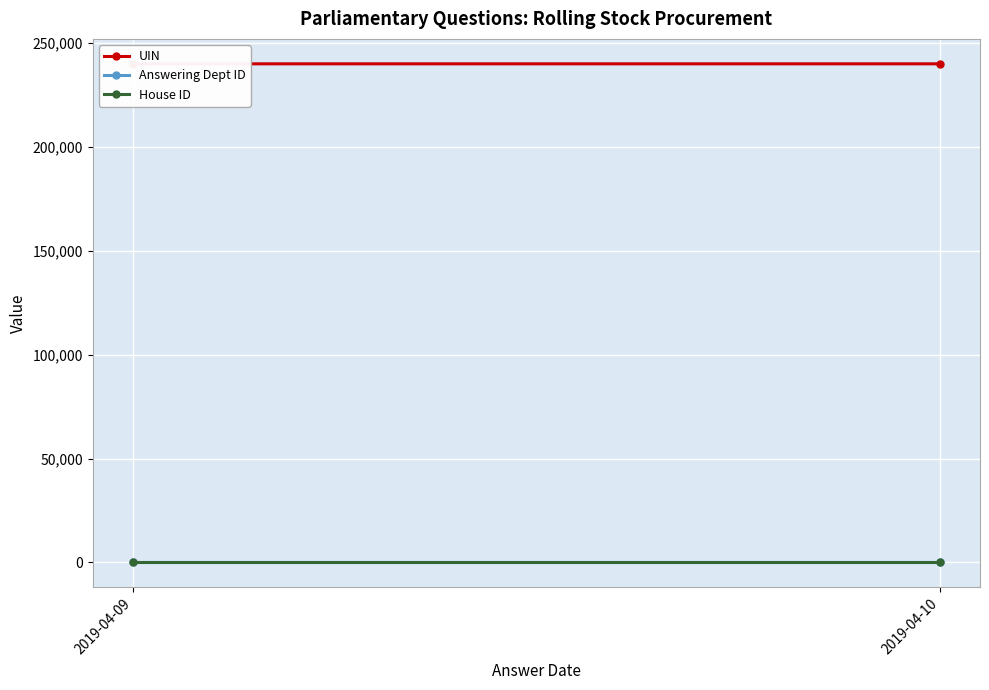

List the series in order of their peak value, highest first.

UIN, Answering Dept ID, House ID